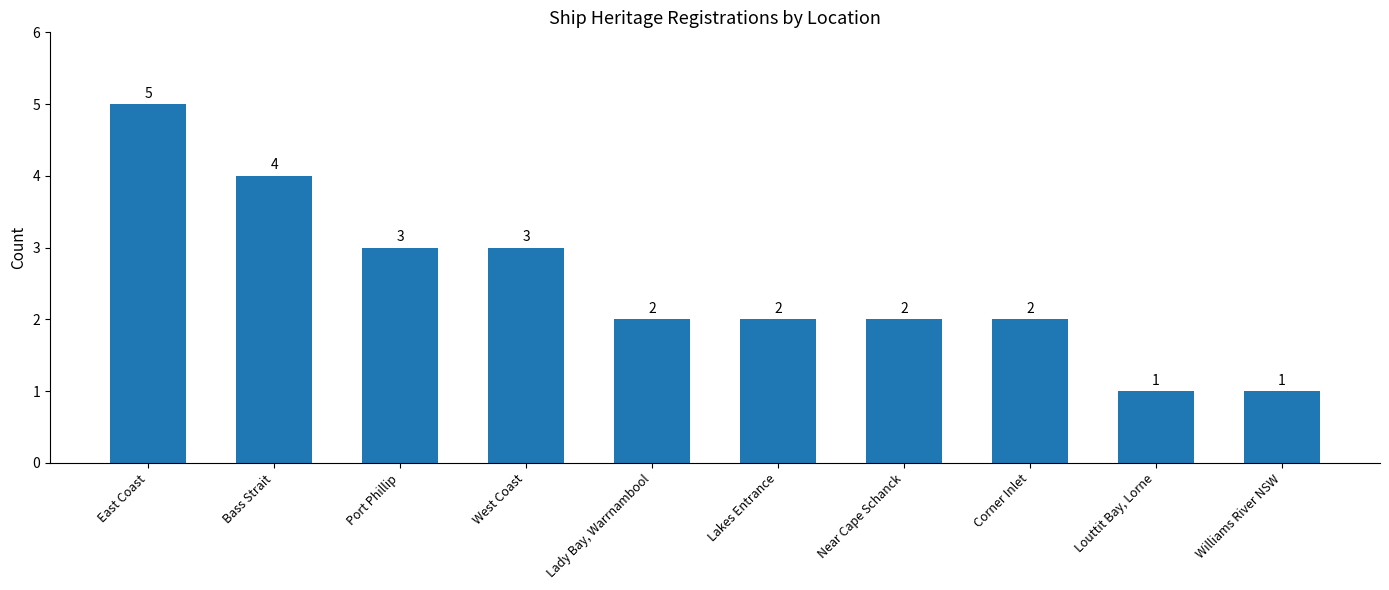

What is the ratio of the value at Port Phillip to the value at Near Cape Schanck?

1.5